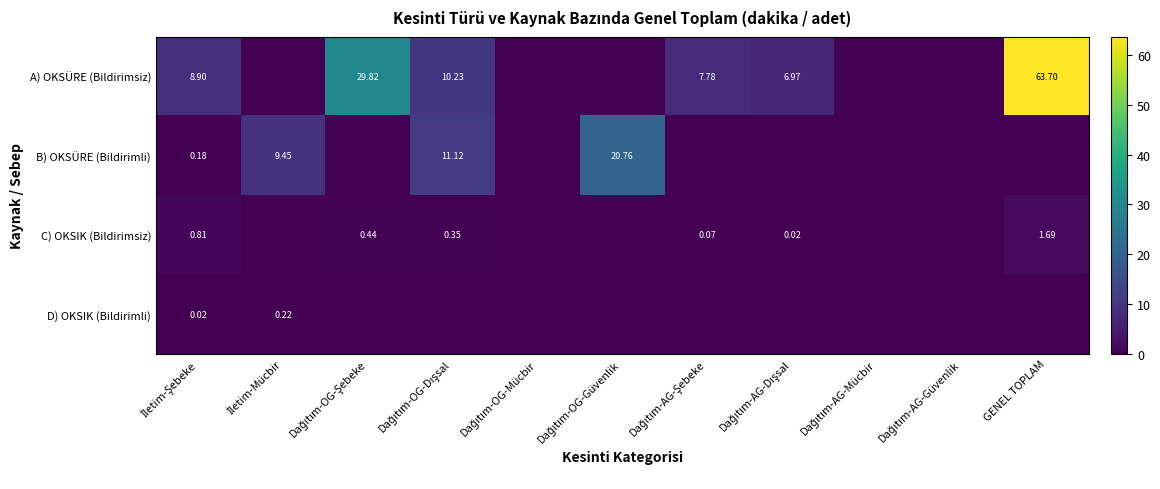

Which series has the widest spread of values?

A) OKSÜRE (Bildirimsiz)